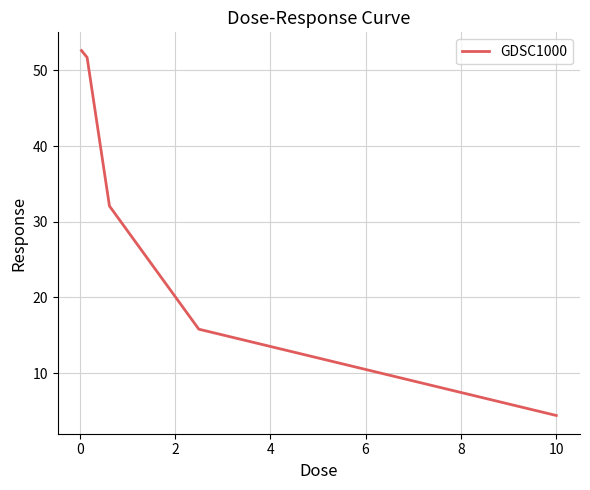

What is the sum of all values?

156.6